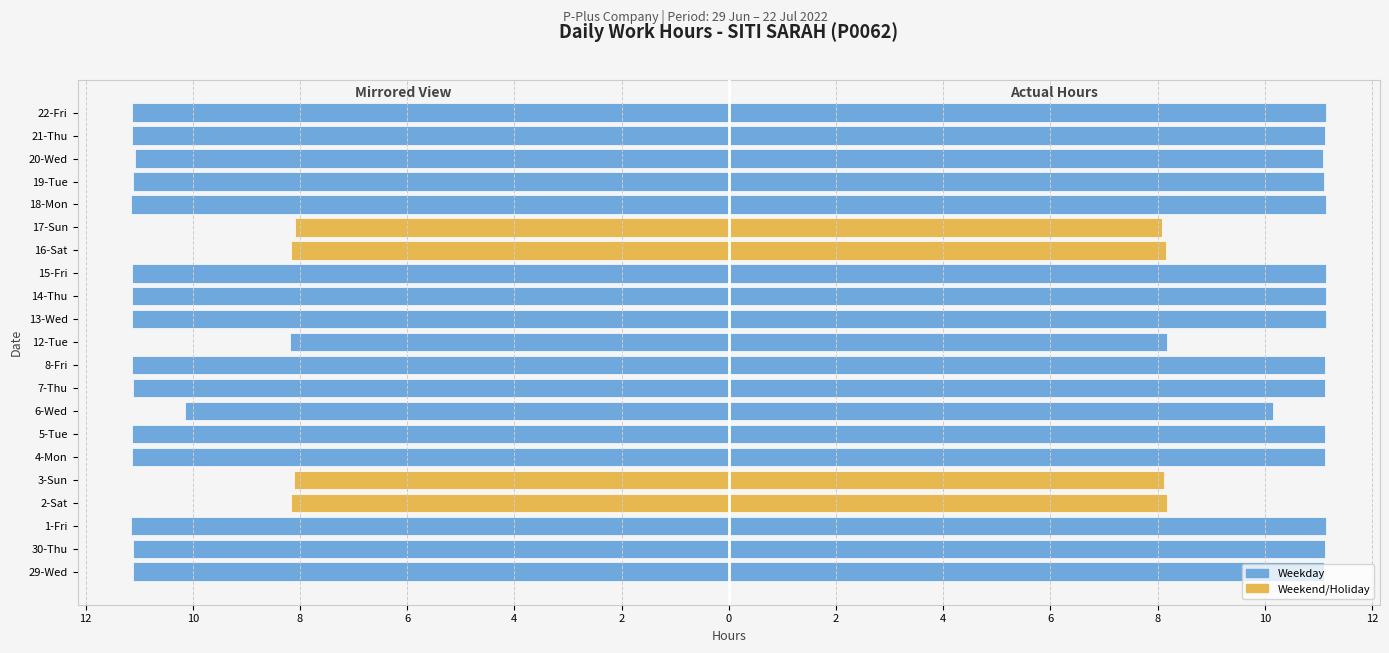

What is the sum of all Hours Left (mirrored) values?

-217.8